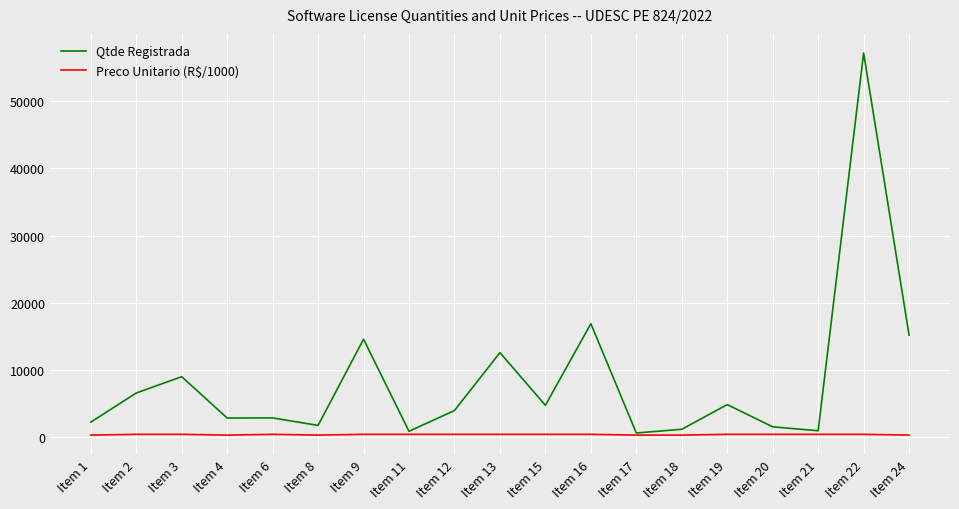

Which series has the largest total across all categories?

Qtde Registrada